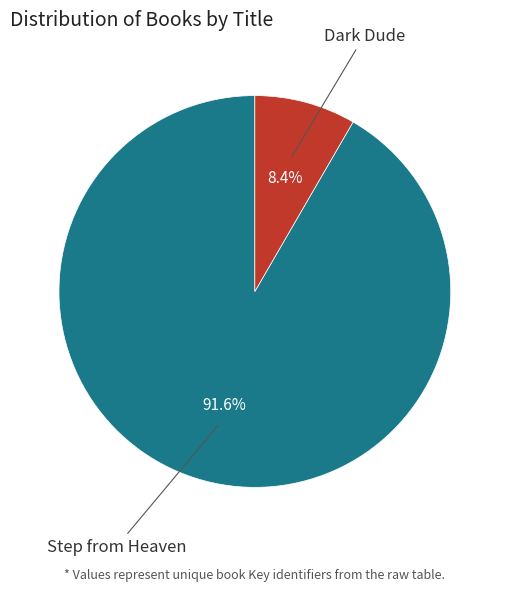

Is there any slice that represents more than half of the pie?

Yes